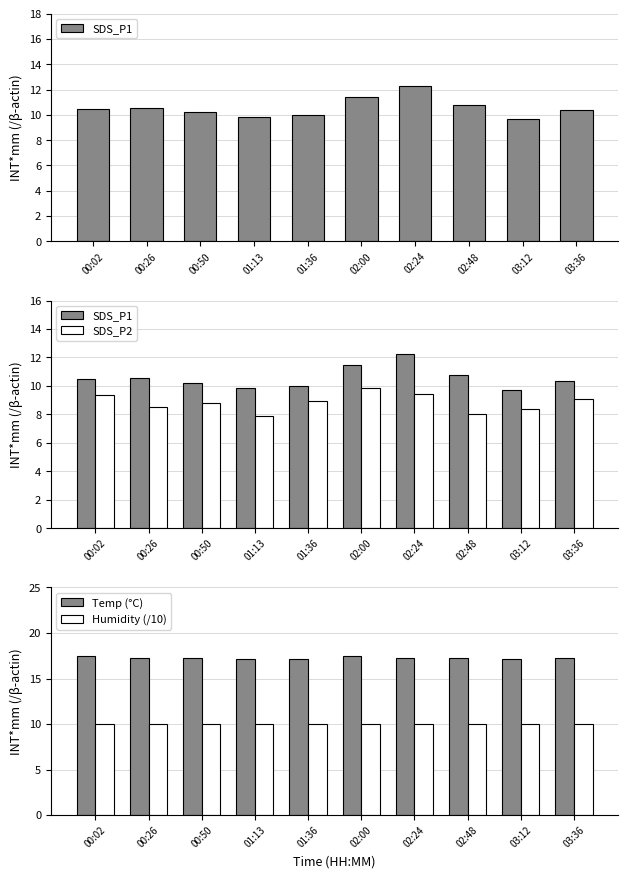

List the labels in order of SDS_P2 value, largest first.

02:00, 02:24, 00:02, 03:36, 01:36, 00:50, 00:26, 03:12, 02:48, 01:13